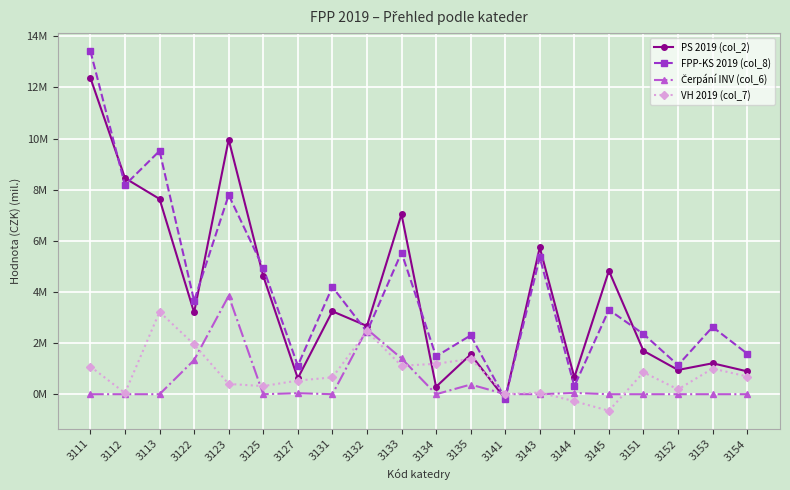

Which category has the lowest value in the VH 2019 (col_7) series?

3145